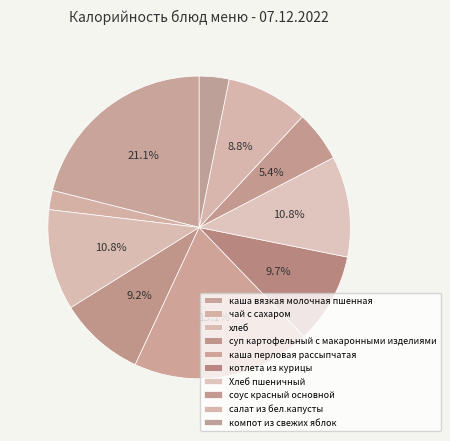

Is there any slice that represents more than half of the pie?

No